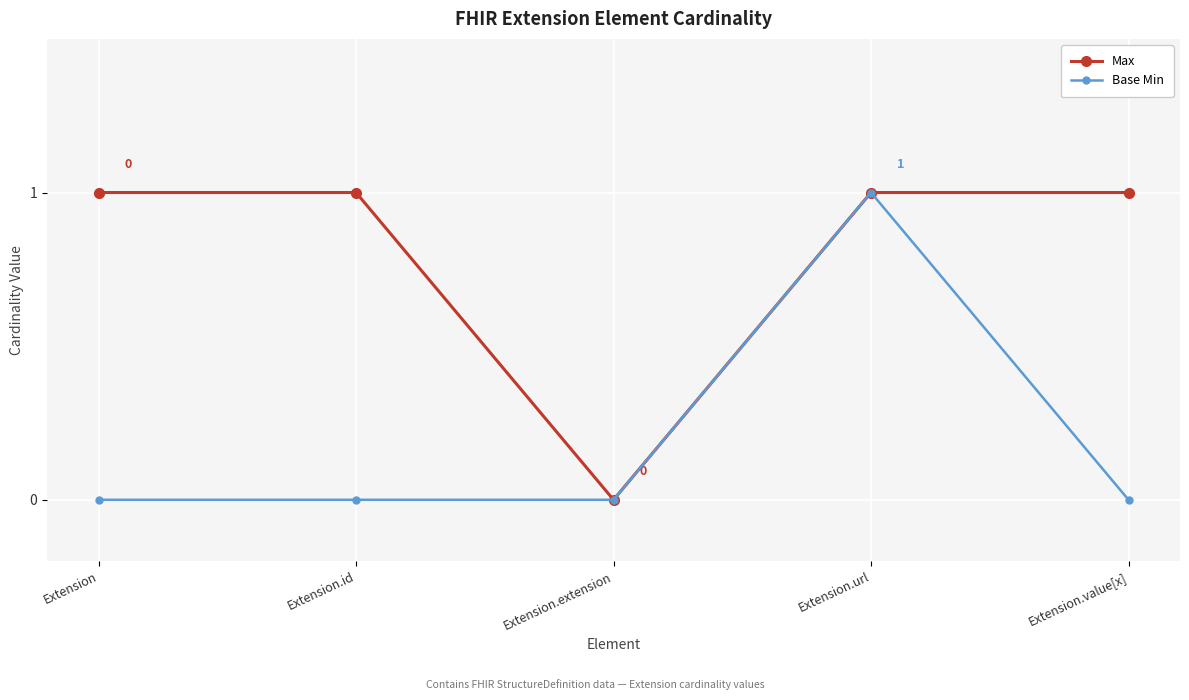

Which series has the largest total across all categories?

Max